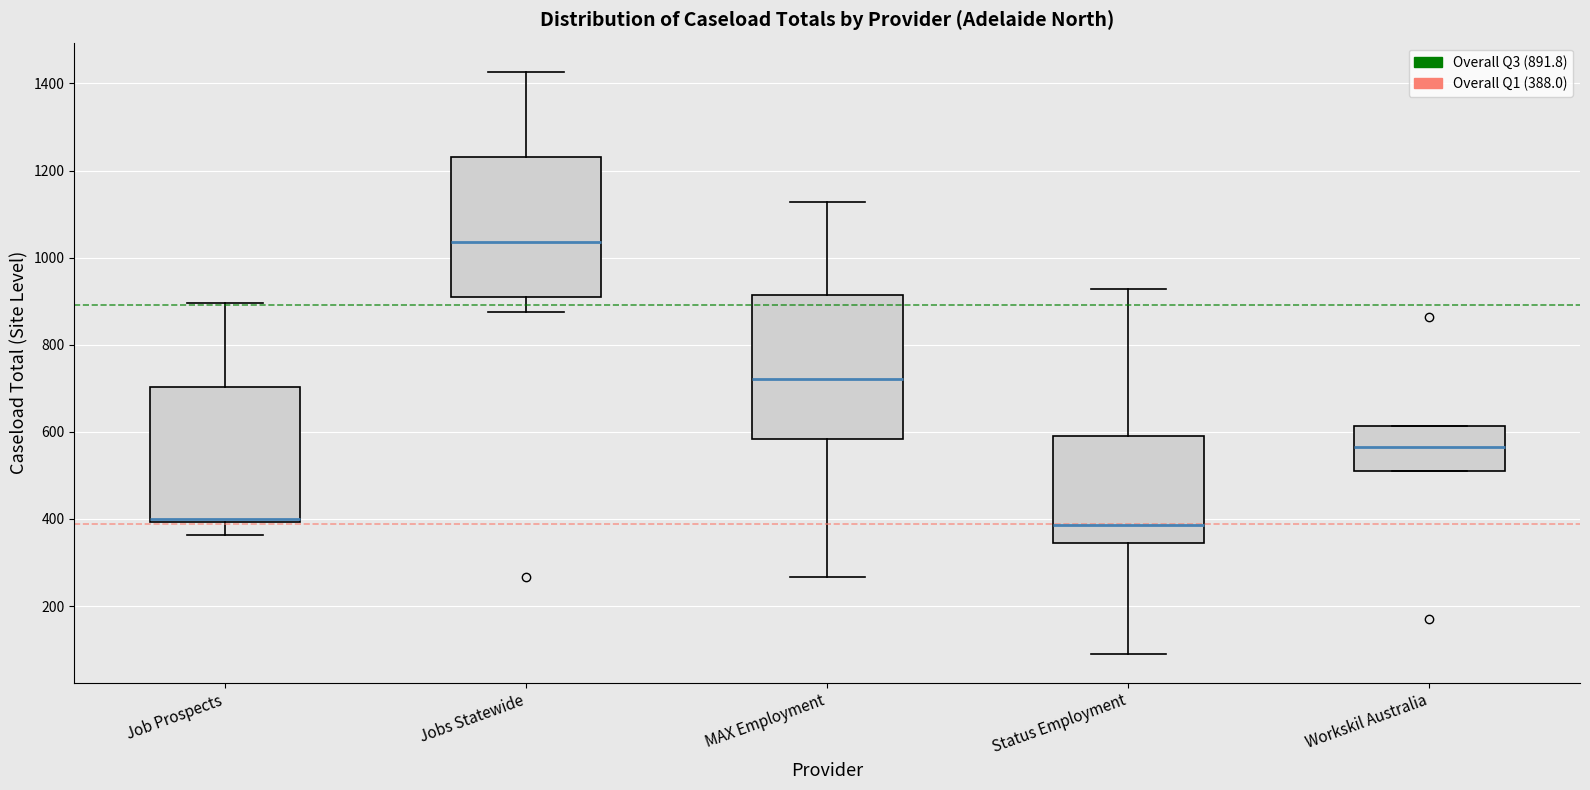

Which box's median line is the highest?

Jobs Statewide